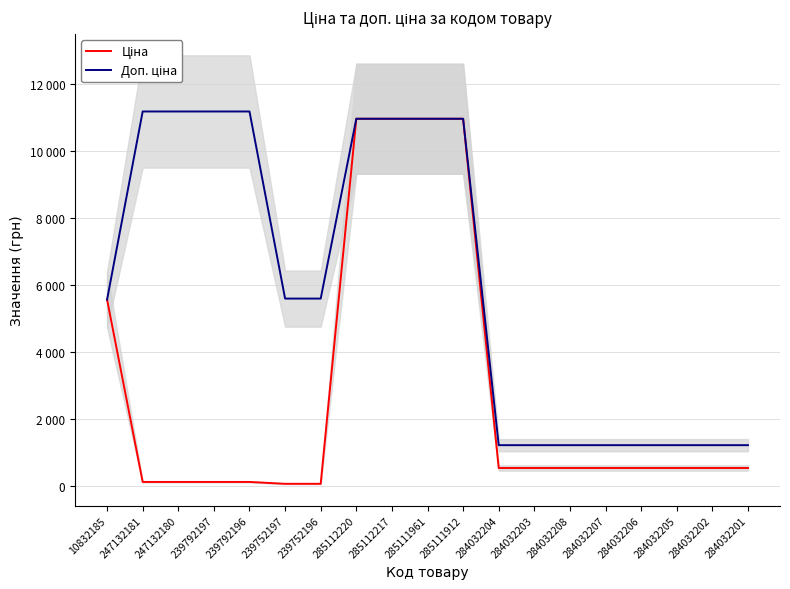

What is the label of the 13th point from the right?

239752196